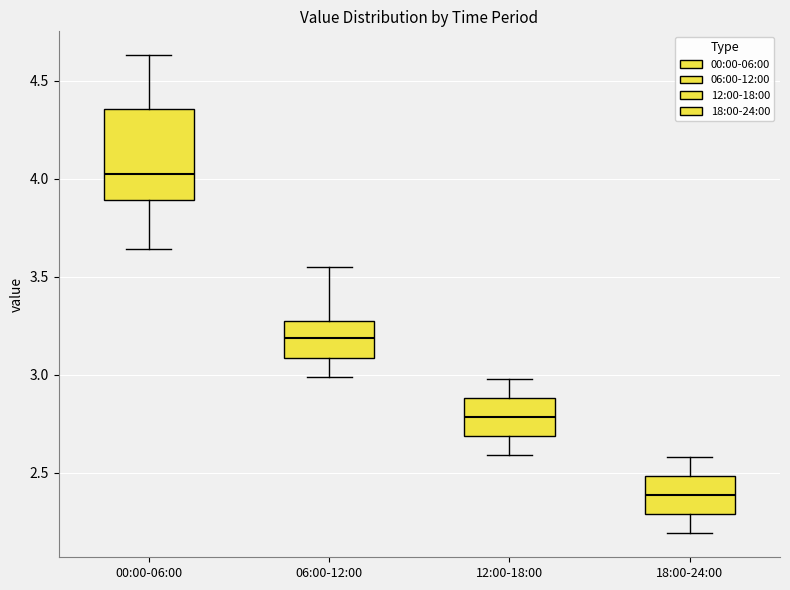

Comparing the boxes themselves (not the whiskers), which one is the tallest?

00:00-06:00